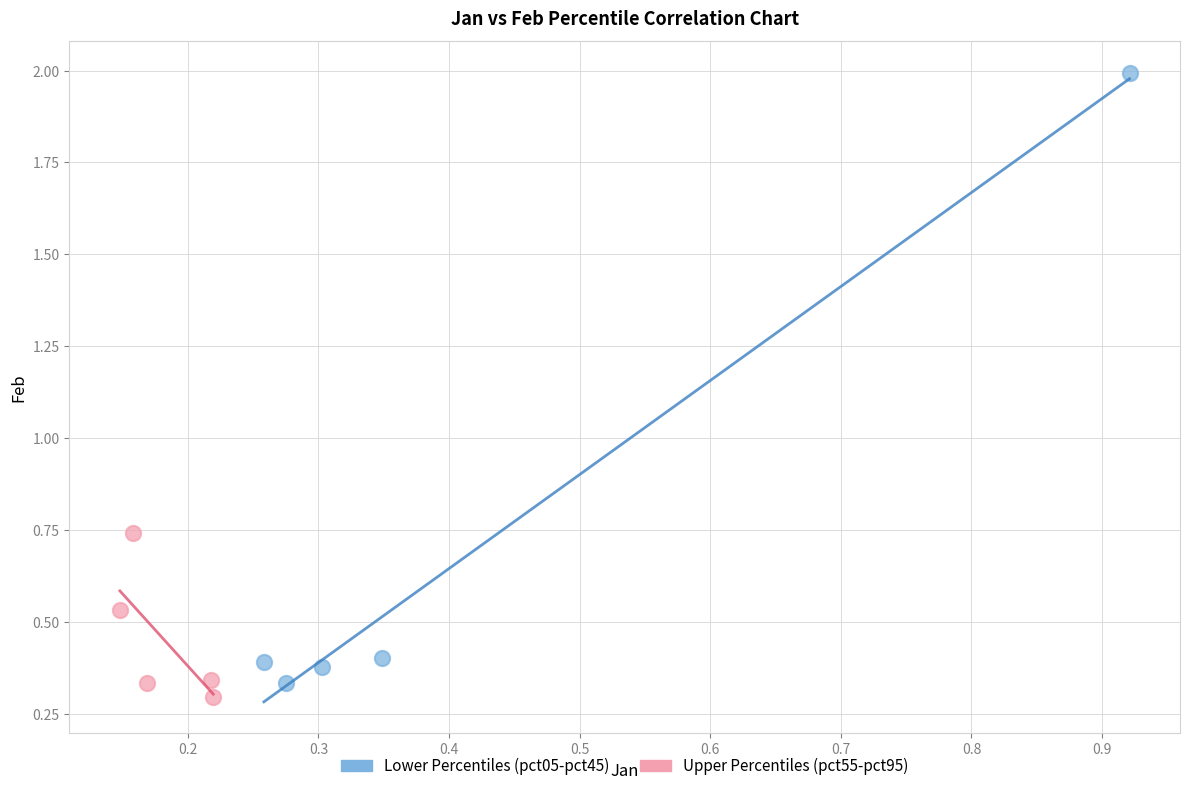

Which series reaches the maximum Y coordinate?

Lower Percentiles (pct05-pct45)